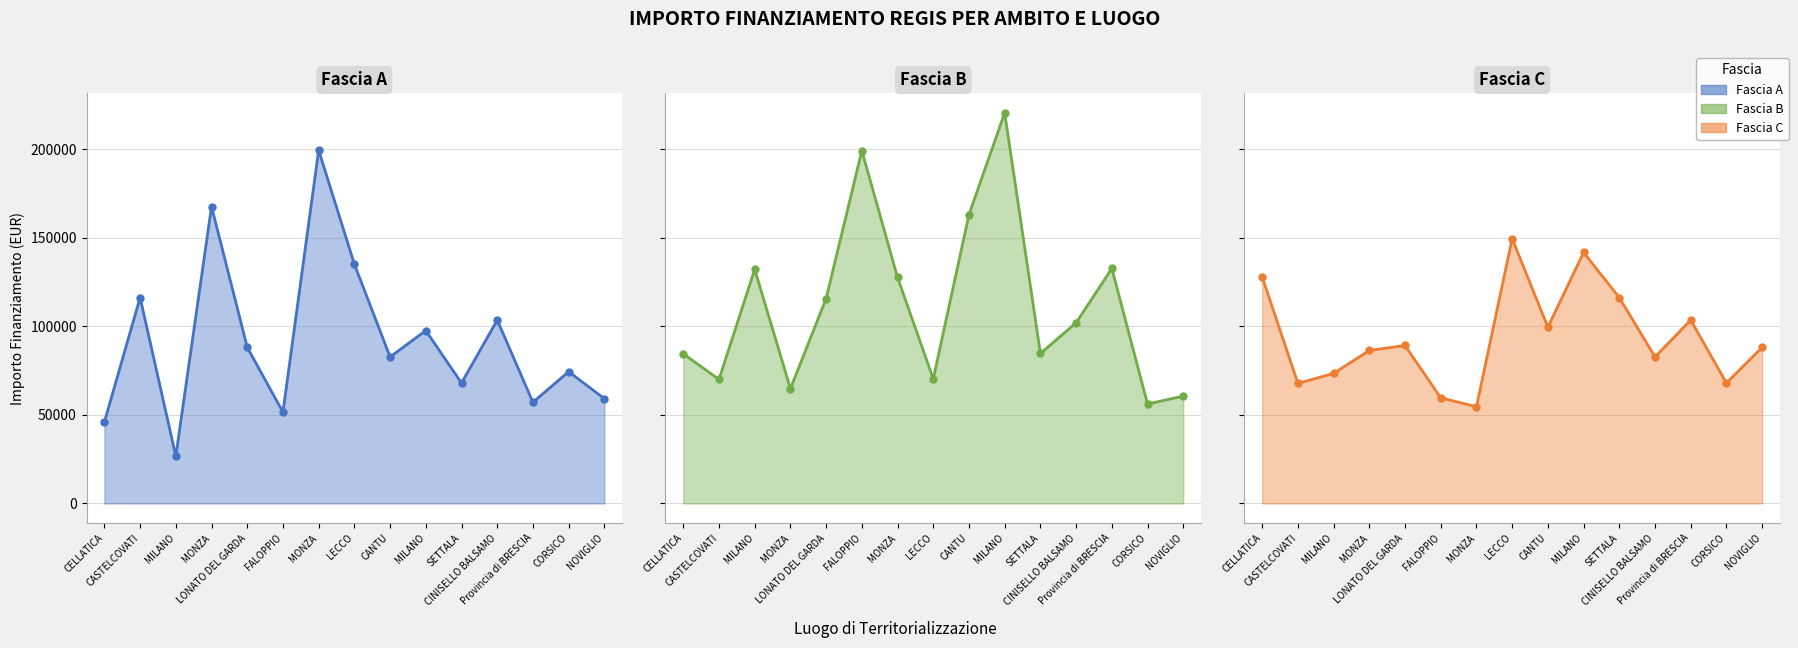

At which category is the sum across all series the highest?

MILANO